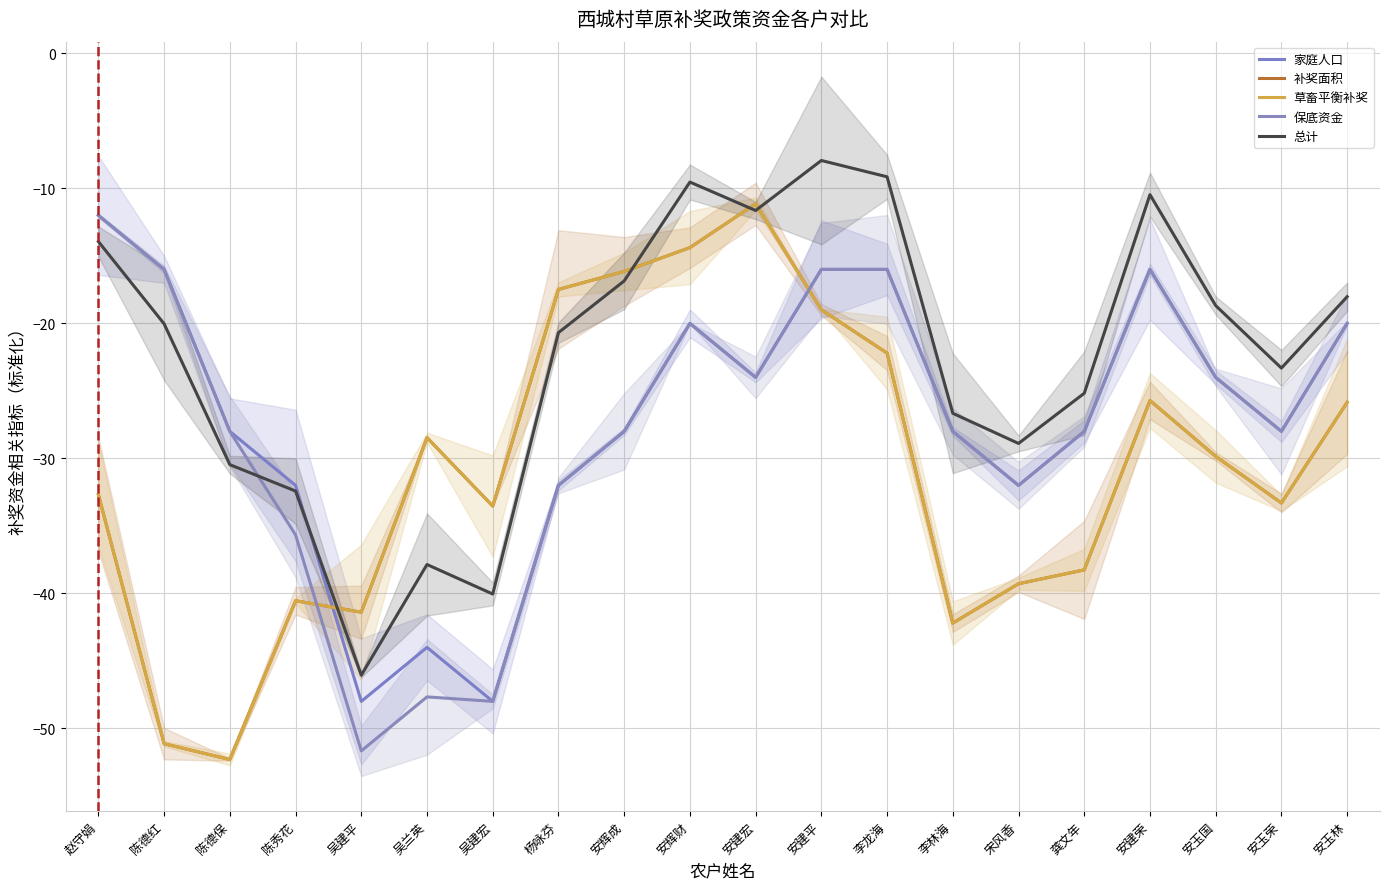

Is it true that 总计 equals -46.1 at 吴建平?

True